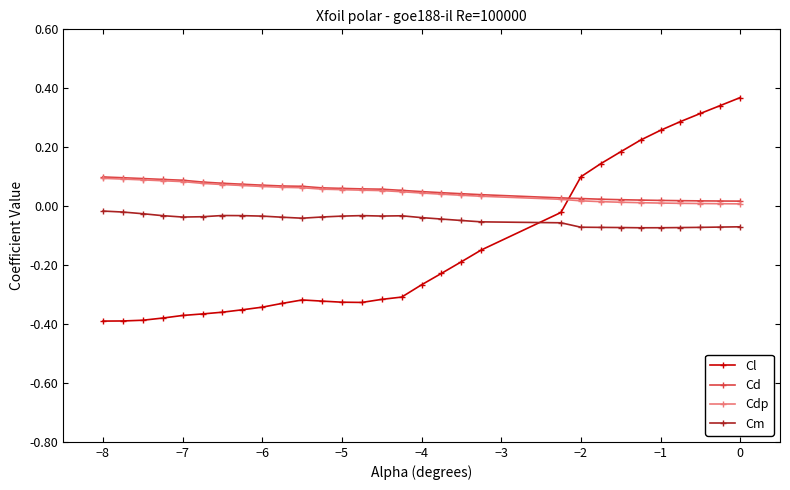

Which series has the widest spread of values?

Cl